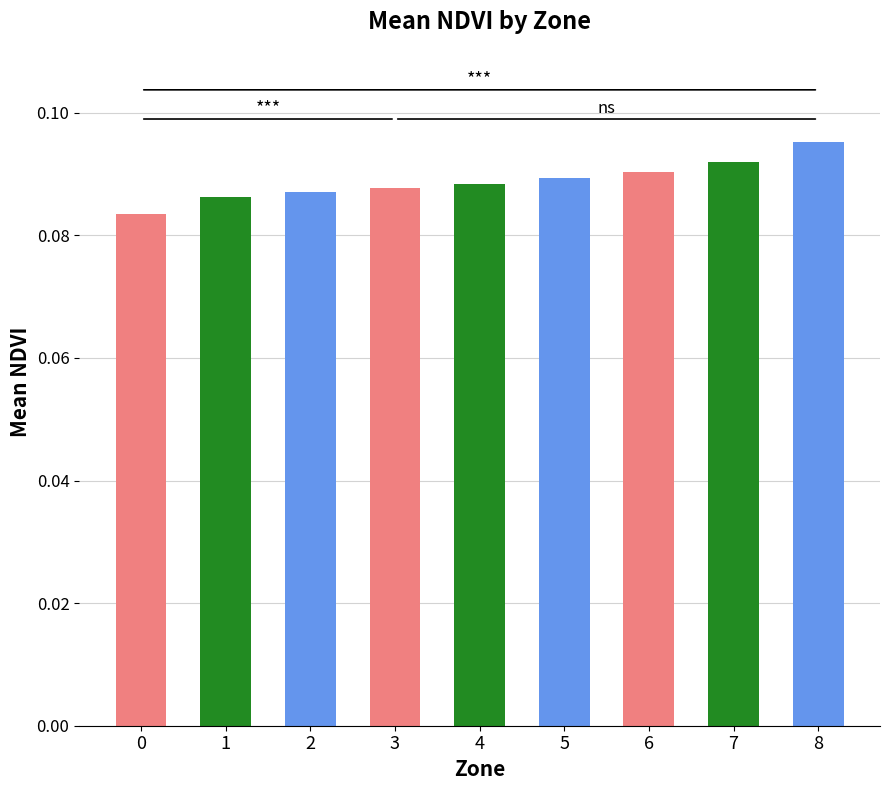

At which category does the chart reach its peak across all series?

8